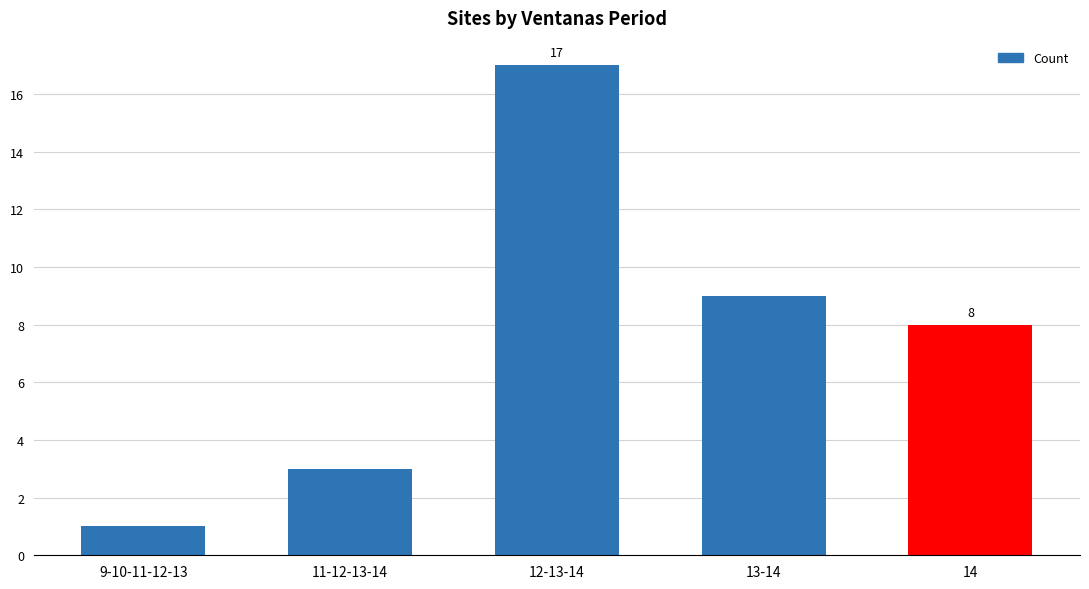

Which label corresponds to the smallest value in the chart?

9-10-11-12-13